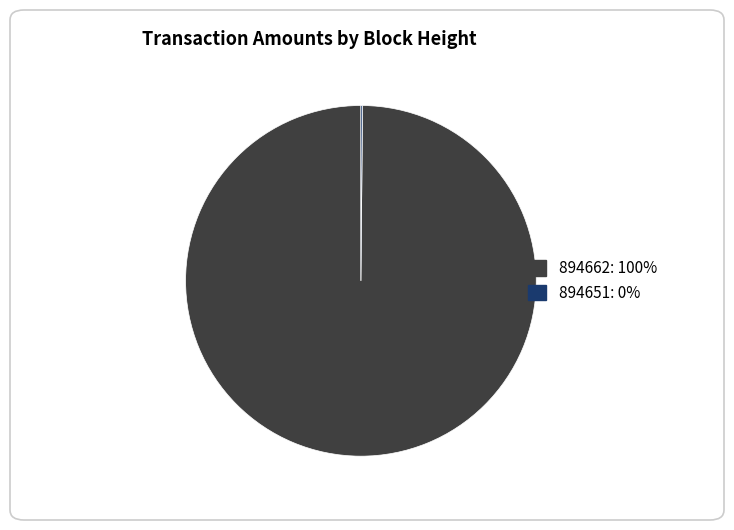

Is it true that 894662: 100% is 100% of the pie?

True